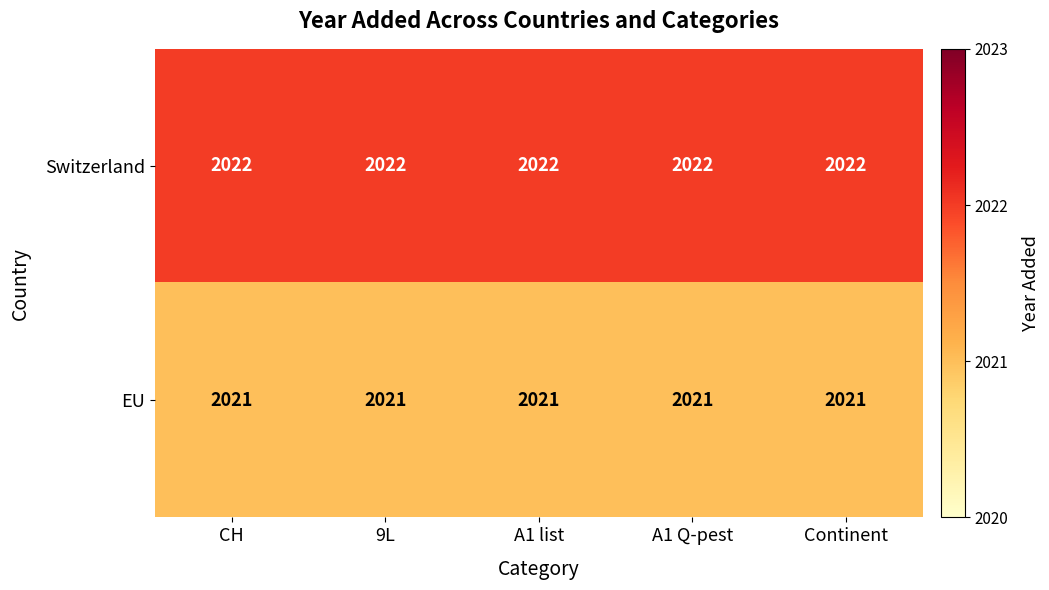

Is the value of EU at A1 Q-pest greater than the value of Switzerland at A1 Q-pest?

No